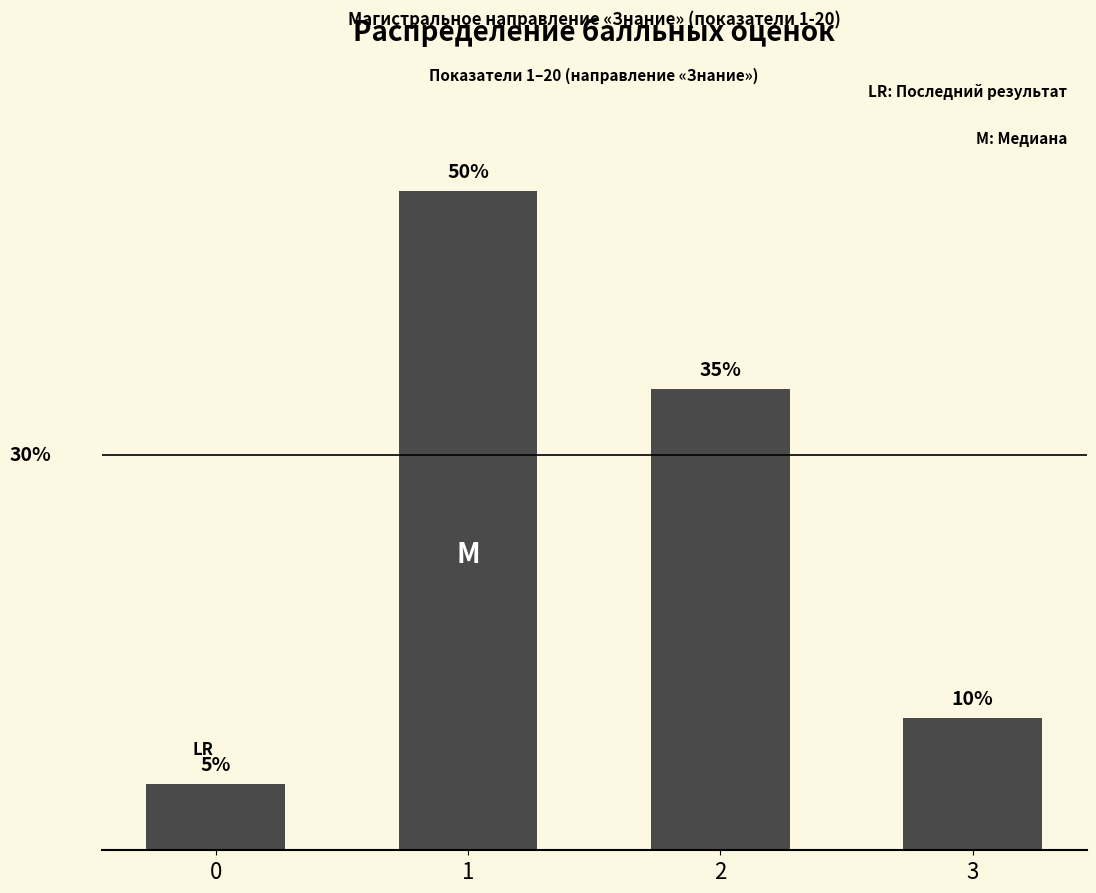

Are the bars horizontal?

No